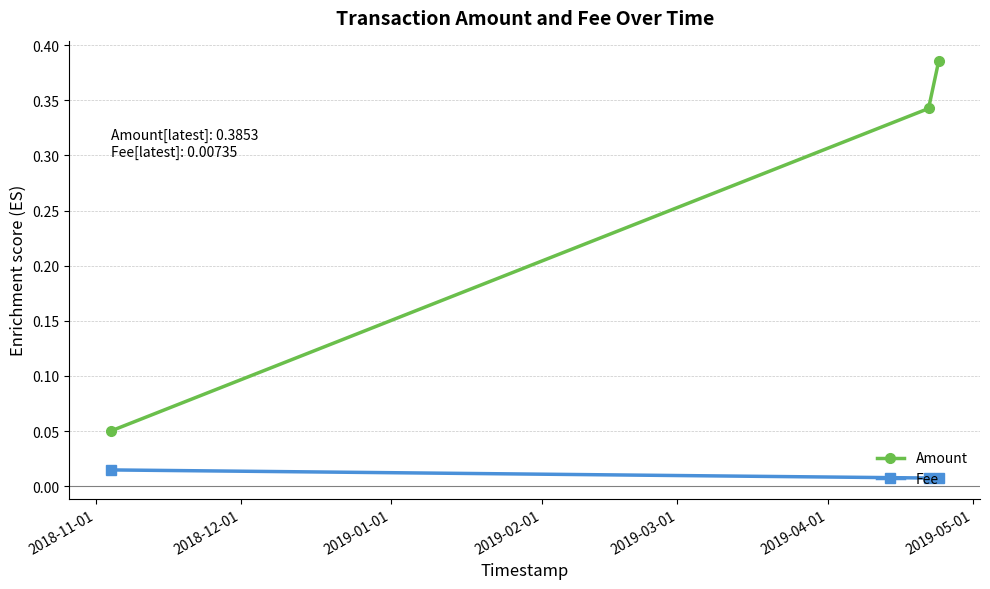

Rank the series by their average value, from highest to lowest.

Amount, Fee